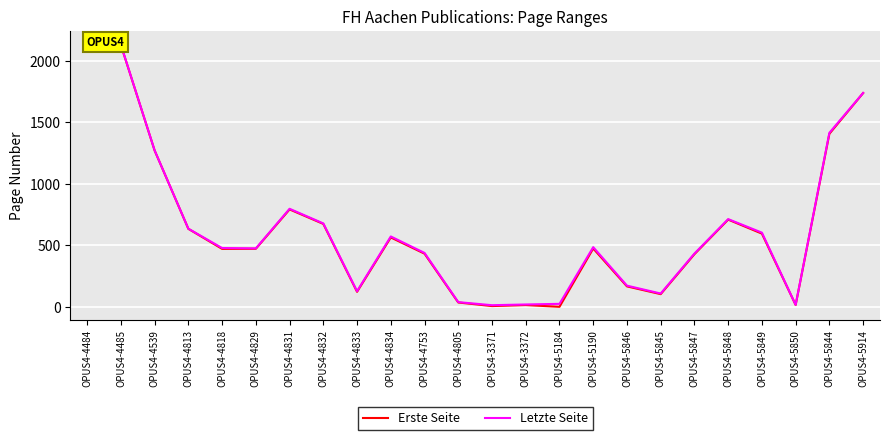

Reading left to right, what are all the values shown in this chart?

Erste Seite: OPUS4-4484=2133	OPUS4-4485=2130	OPUS4-4539=1272	OPUS4-4813=635	OPUS4-4818=472	OPUS4-4829=473	OPUS4-4831=793	OPUS4-4832=675	OPUS4-4833=123	OPUS4-4834=565	OPUS4-4753=433	OPUS4-4805=36	OPUS4-3371=7	OPUS4-3372=15	OPUS4-5184=1	OPUS4-5190=475	OPUS4-5846=167	OPUS4-5845=104	OPUS4-5847=429	OPUS4-5848=710	OPUS4-5849=596	OPUS4-5850=16	OPUS4-5844=1408	OPUS4-5914=1739
Letzte Seite: OPUS4-4484=2135	OPUS4-4485=2132	OPUS4-4539=1273	OPUS4-4813=636	OPUS4-4818=479	OPUS4-4829=476	OPUS4-4831=798	OPUS4-4832=679	OPUS4-4833=128	OPUS4-4834=573	OPUS4-4753=439	OPUS4-4805=39	OPUS4-3371=14	OPUS4-3372=20	OPUS4-5184=25	OPUS4-5190=486	OPUS4-5846=173	OPUS4-5845=109	OPUS4-5847=434	OPUS4-5848=714	OPUS4-5849=604	OPUS4-5850=17	OPUS4-5844=1416	OPUS4-5914=1740